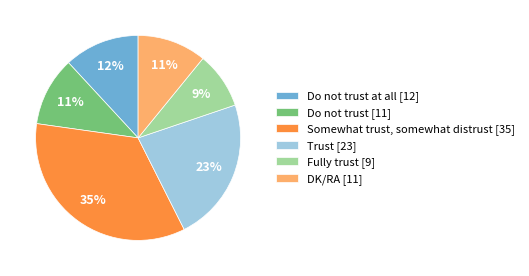

How many slices are in this pie chart?

6